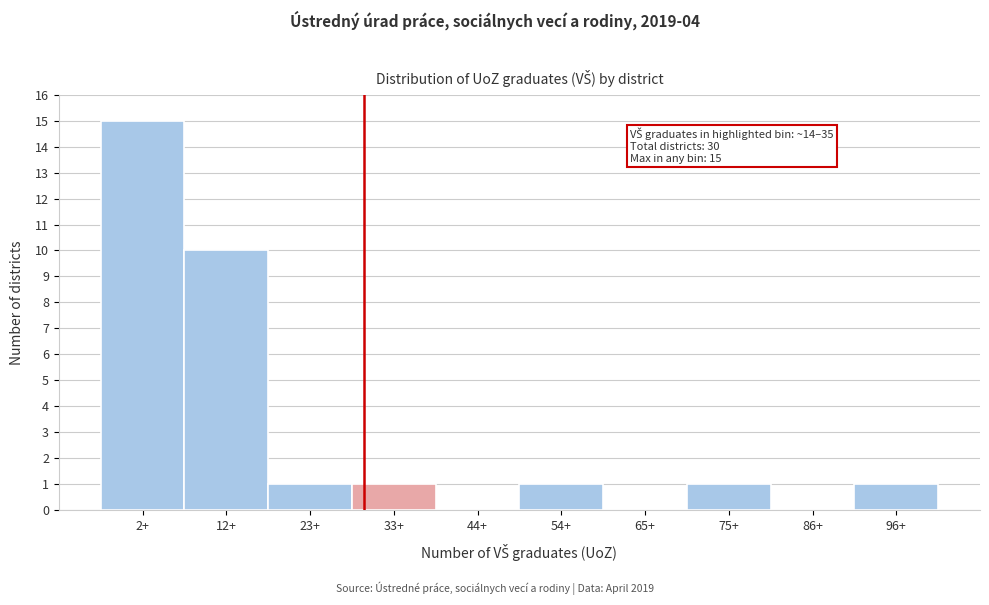

Reading right to left, list all the values displayed in this chart.

96+=1	86+=0	75+=1	65+=0	54+=1	44+=0	33+=1	23+=1	12+=10	2+=15